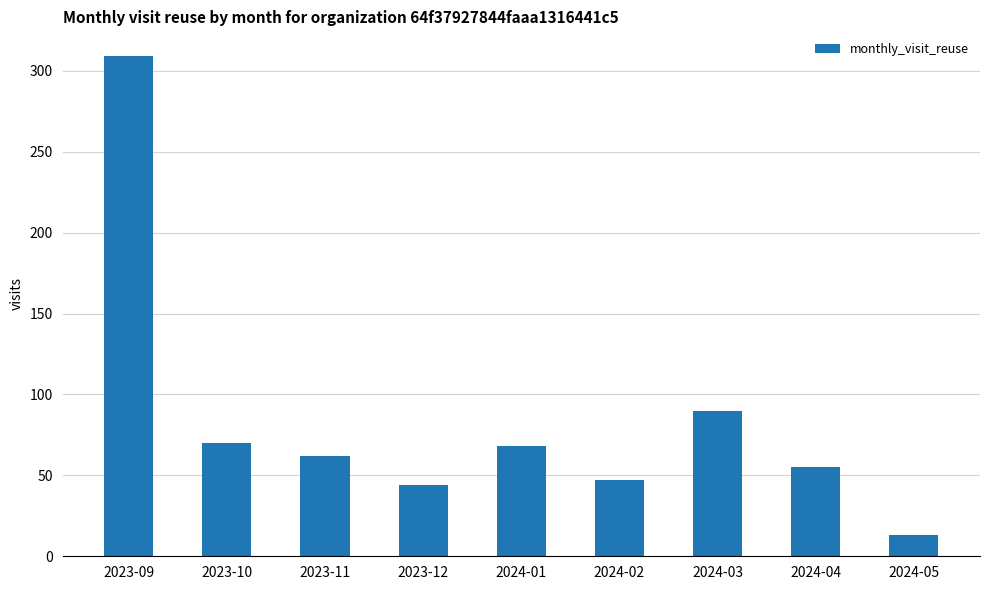

What position from the right is 2023-09?

9